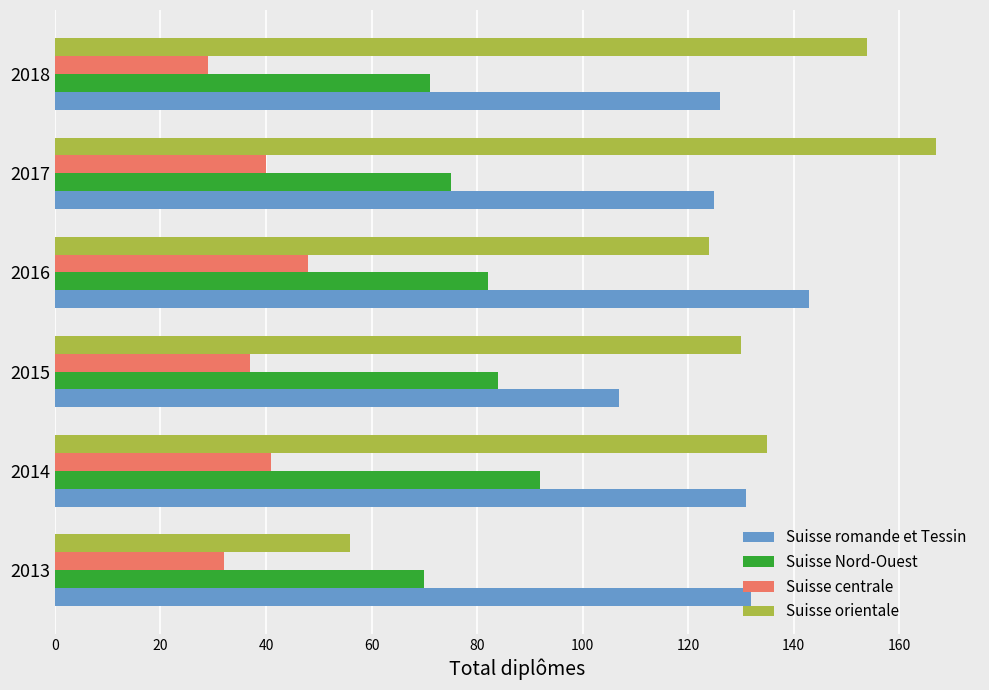

List the series in order of their peak value, lowest first.

Suisse centrale, Suisse Nord-Ouest, Suisse romande et Tessin, Suisse orientale